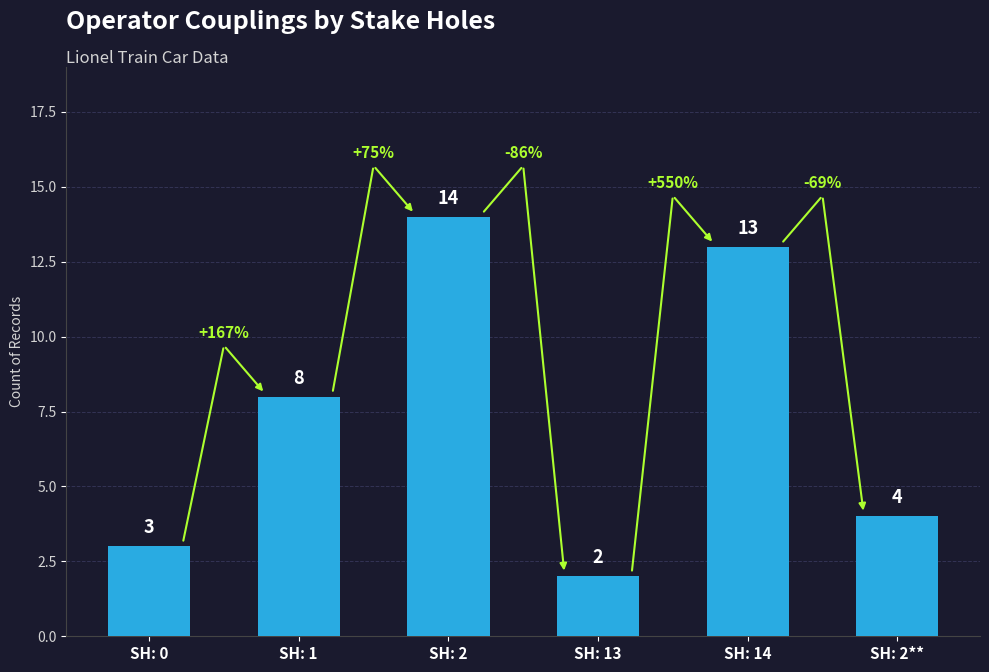

At which category does the chart reach its minimum across all series?

SH: 13